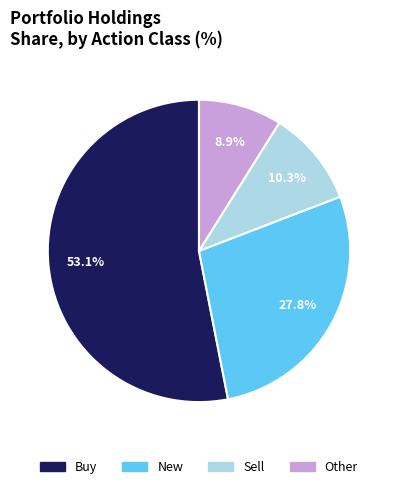

To the nearest percent, what is the average slice percentage?

25%